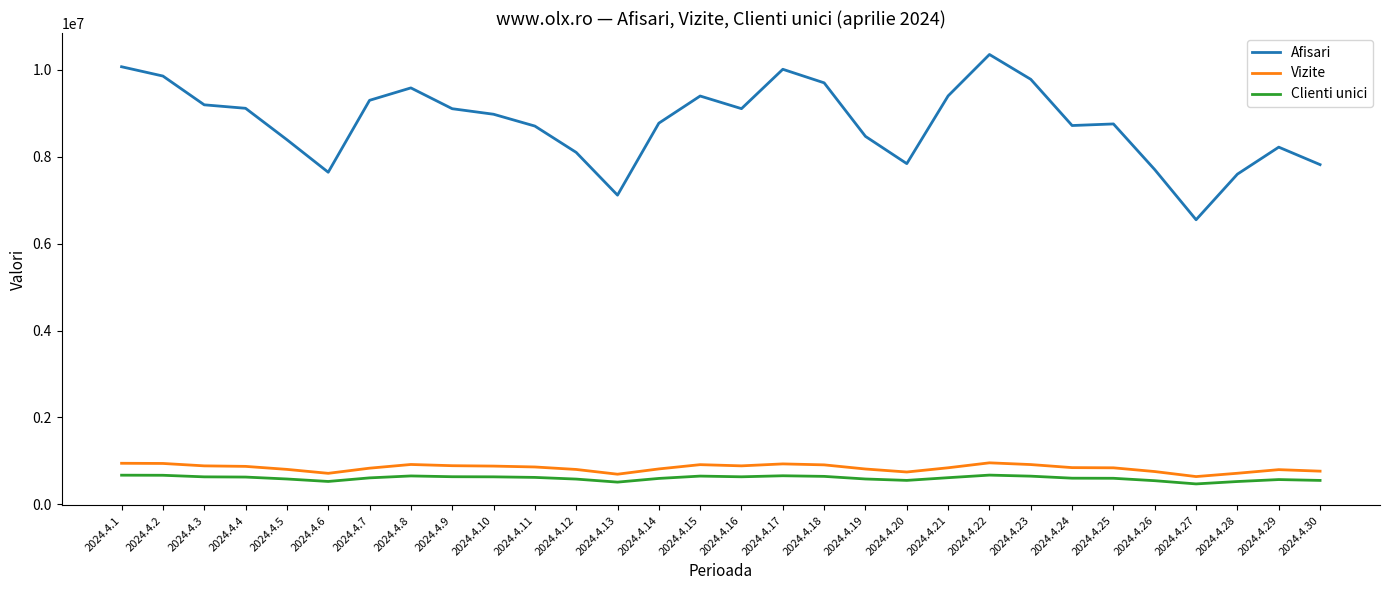

The value of Vizite at 2024.4.21 is 292376. True or false?

False